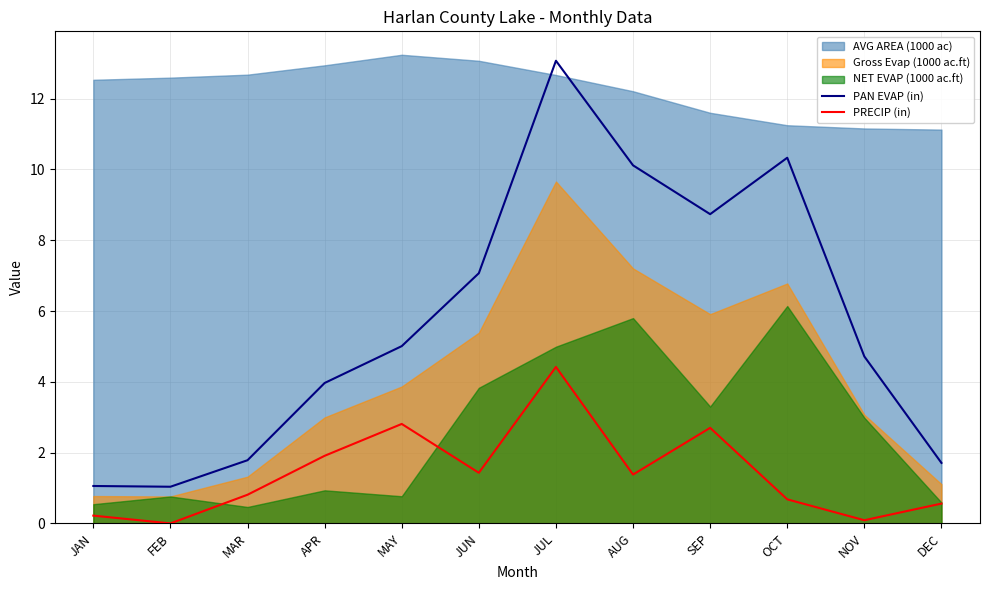

At which category is the sum across all series the highest?

JUL